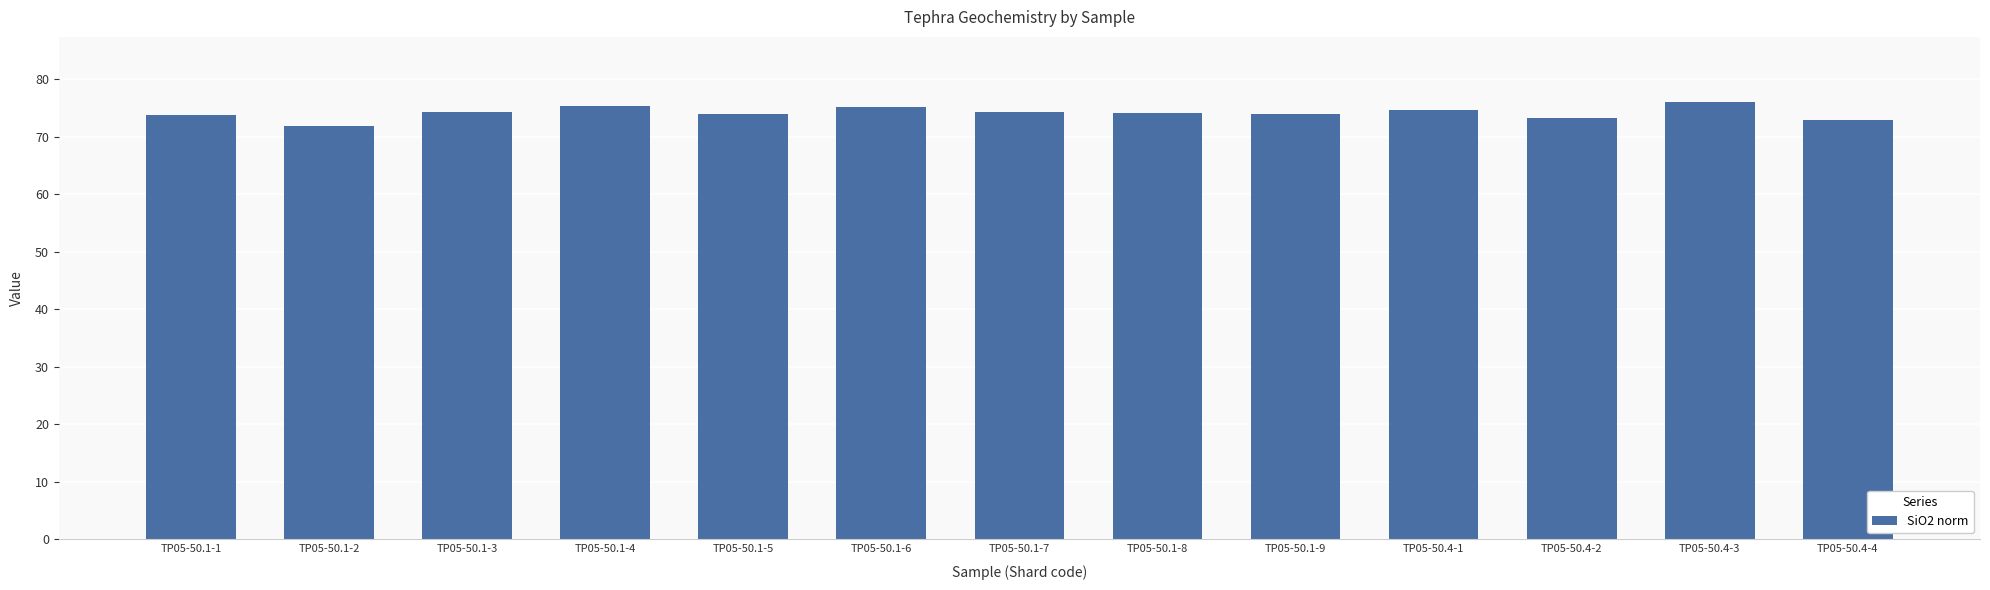

What is the value of the 8th bar from the left?

74.2